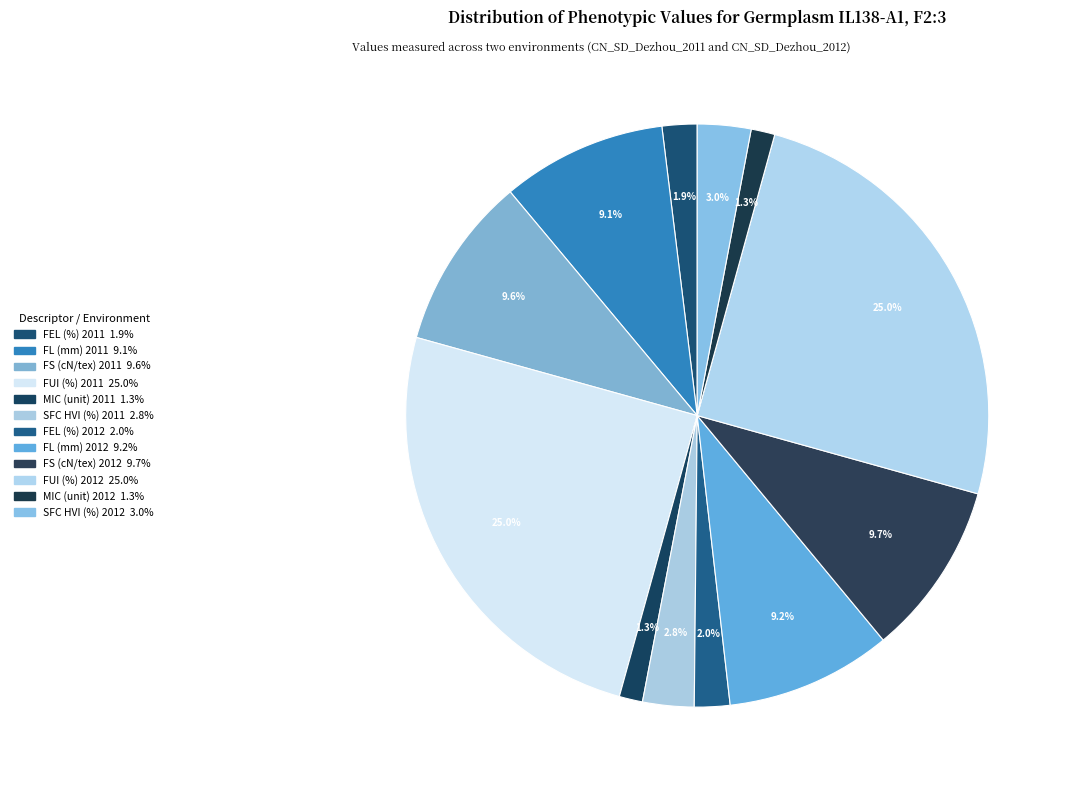

Between FEL (%) 2012 and SFC HVI (%) 2012, which is larger?

SFC HVI (%) 2012